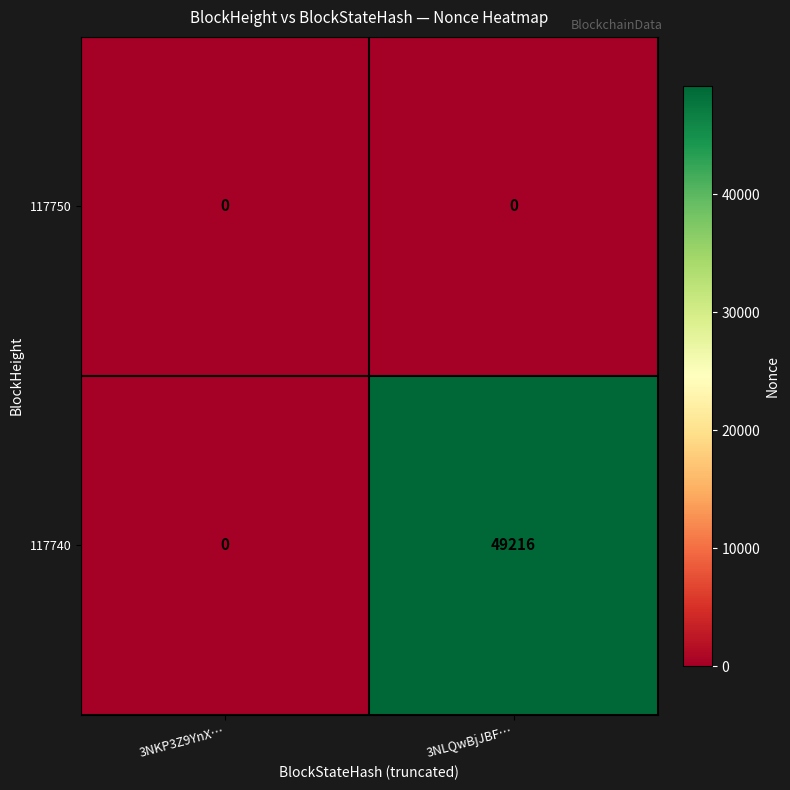

What is the sum of all 117740 values?

49216